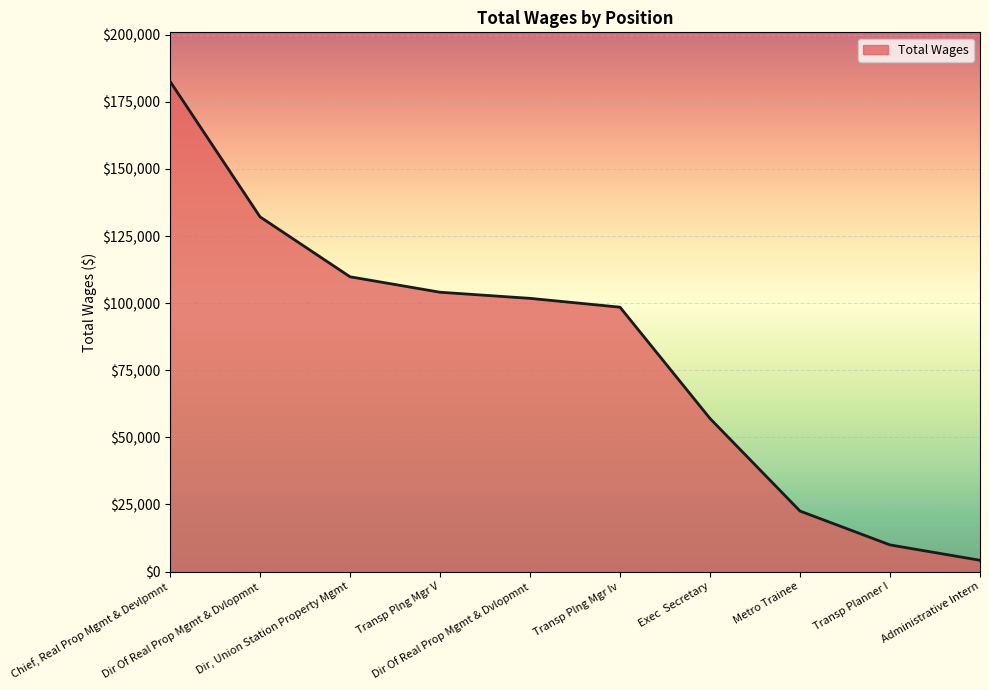

List the labels in order of value, largest first.

Chief, Real Prop Mgmt & Devlpmnt, Dir Of Real Prop Mgmt & Dvlopmnt, Dir, Union Station Property Mgmt, Transp Plng Mgr V, Dir Of Real Prop Mgmt & Dvlopmnt, Transp Plng Mgr Iv, Exec  Secretary, Metro Trainee, Transp Planner I, Administrative Intern